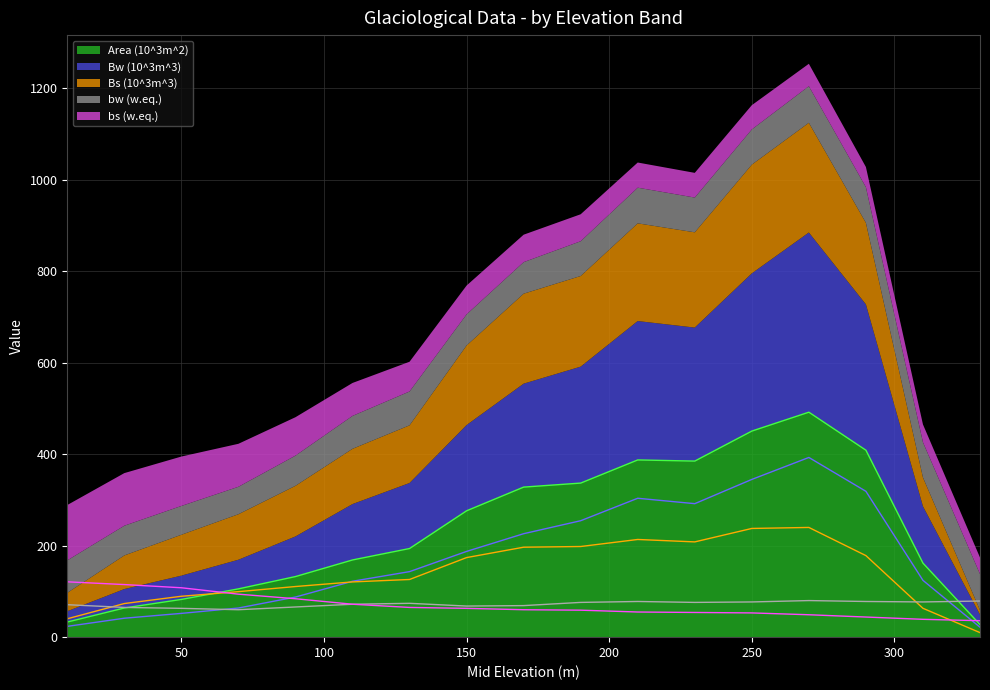

Between 190 and 10, which is larger?

190